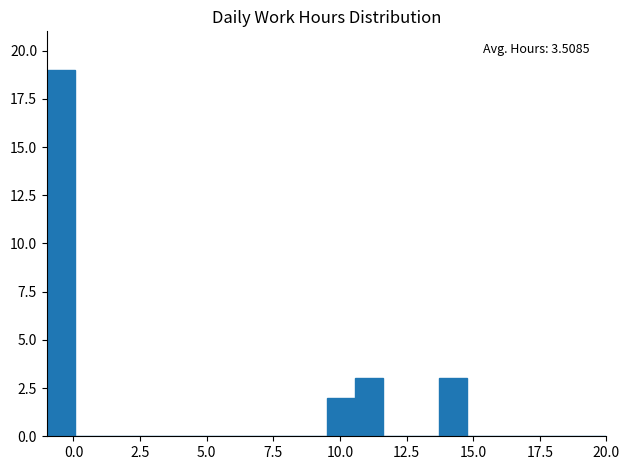

Around what value on the x-axis is the tallest bar? Give the approximate position of its centre, as read against the axis.

-0.5